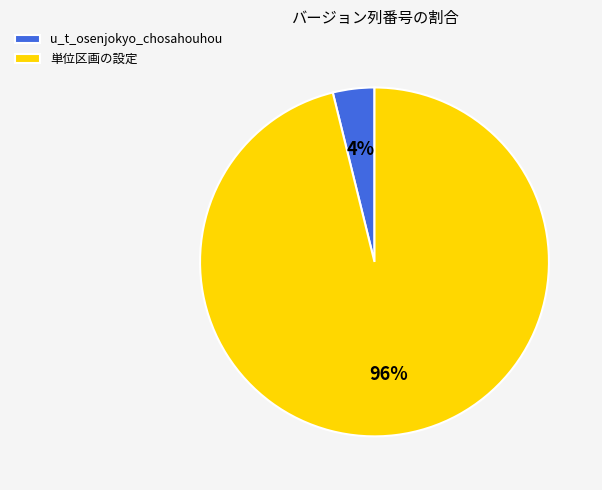

Rank the categories by value from lowest to highest.

u_t_osenjokyo_chosahouhou, 単位区画の設定